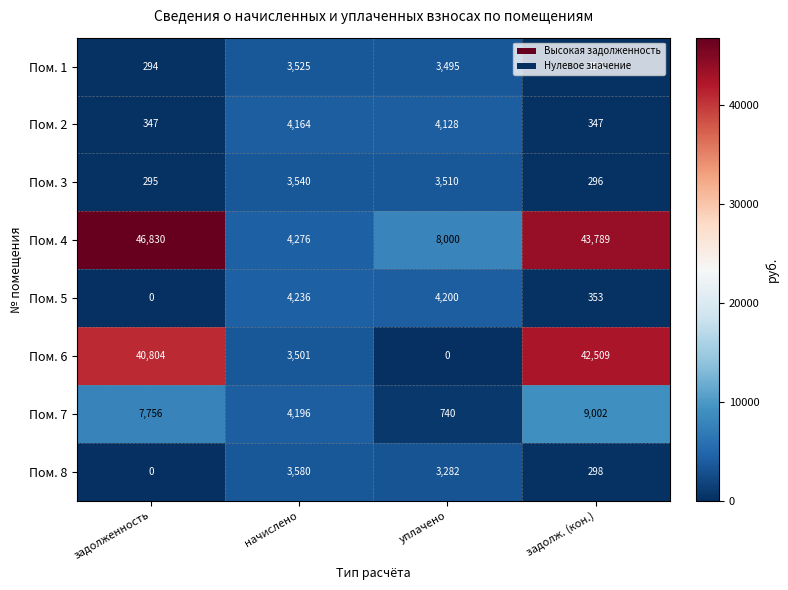

Which series has the largest total across all categories?

Пом. 4